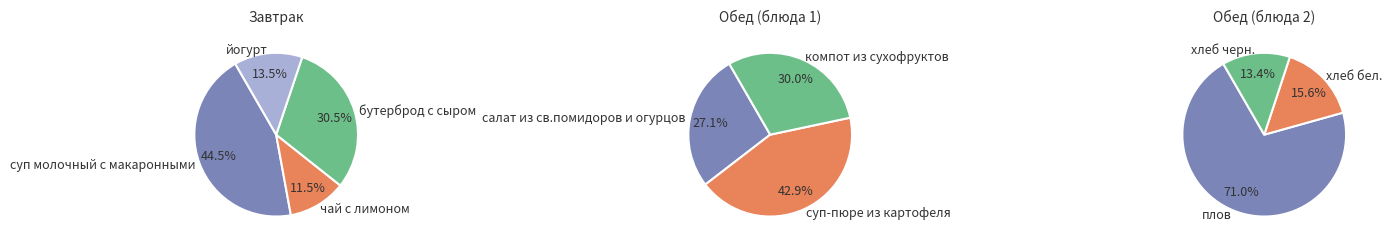

What is the smallest slice in the pie chart?

чай с лимоном